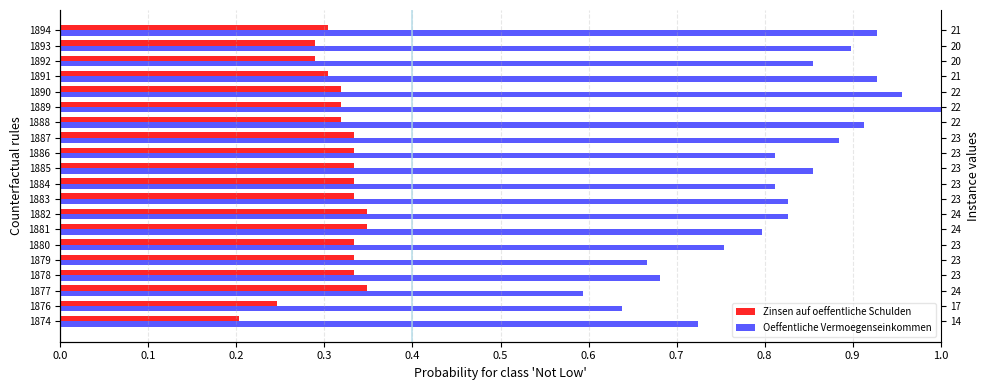

What is the minimum value shown in the chart?

0.2